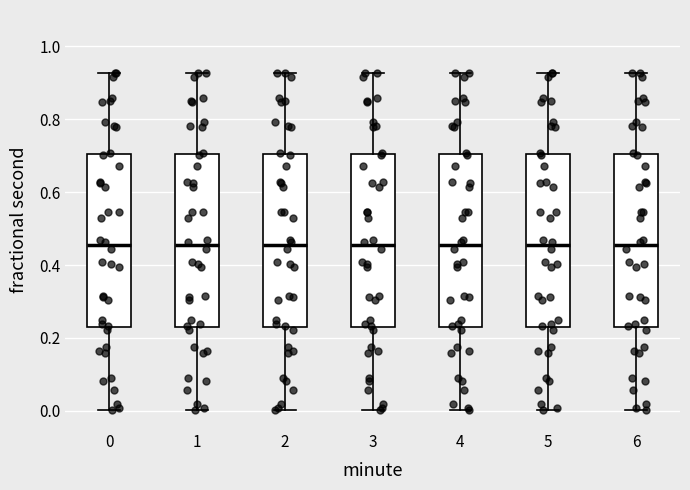

Where does the upper whisker of the box at x = 2 end on the y-axis? The values are not printed on the chart, so give them approximately, as read against the axis.

0.92